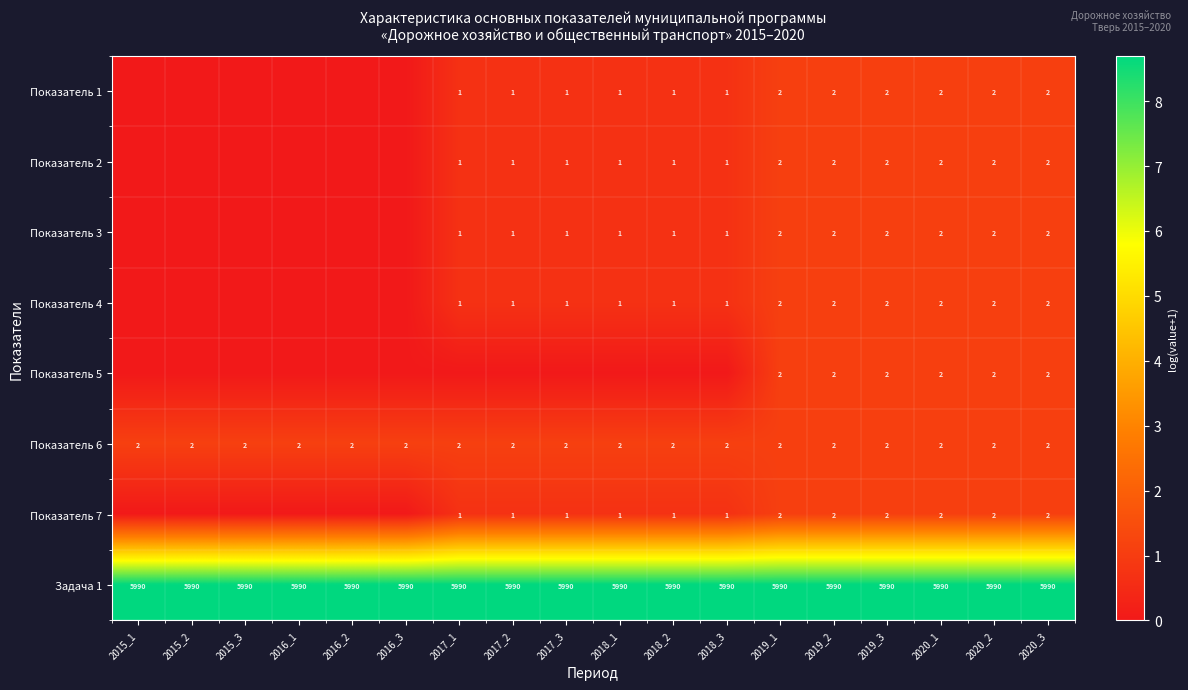

The Показатель 7 series shows 2 at 2018_2. True or false?

False